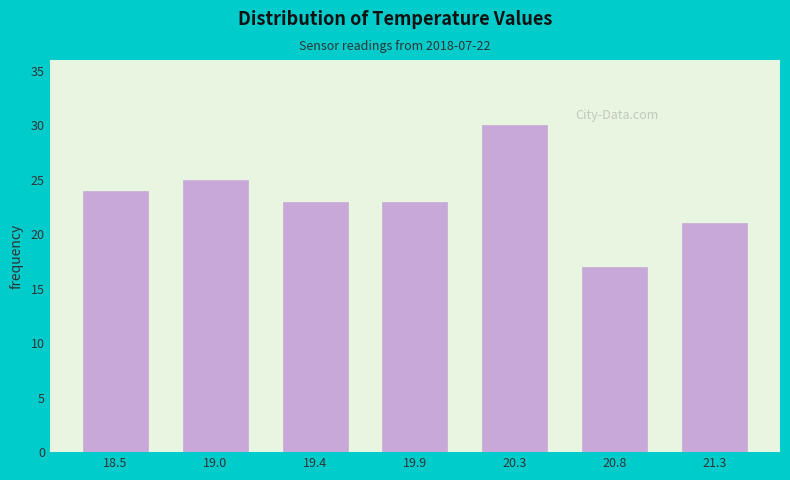

Reading left to right, what are all the values shown in this chart?

18.5=24	19.0=25	19.4=23	19.9=23	20.3=30	20.8=17	21.3=21